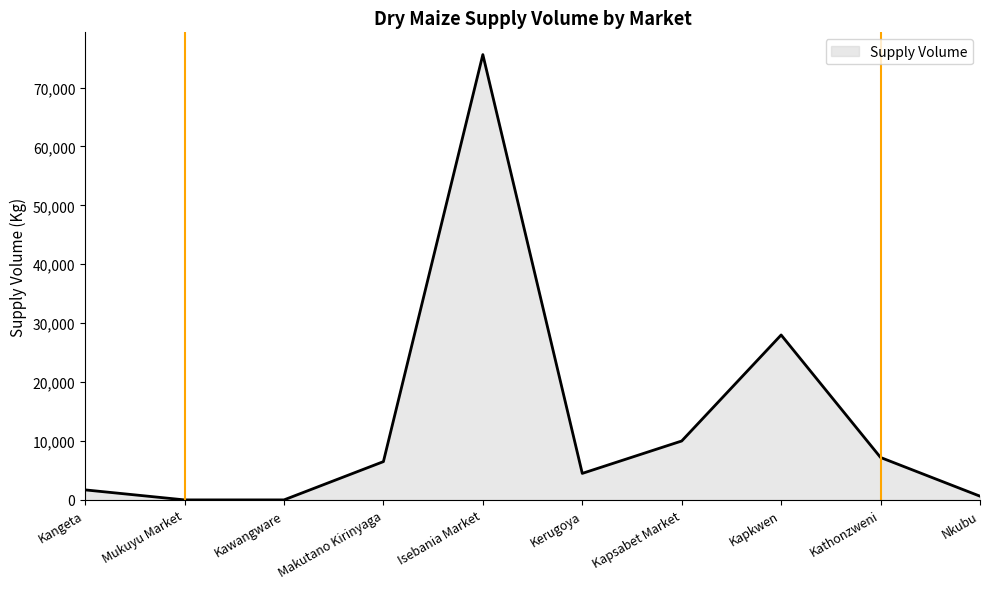

Which category has the highest value across all series?

Isebania Market